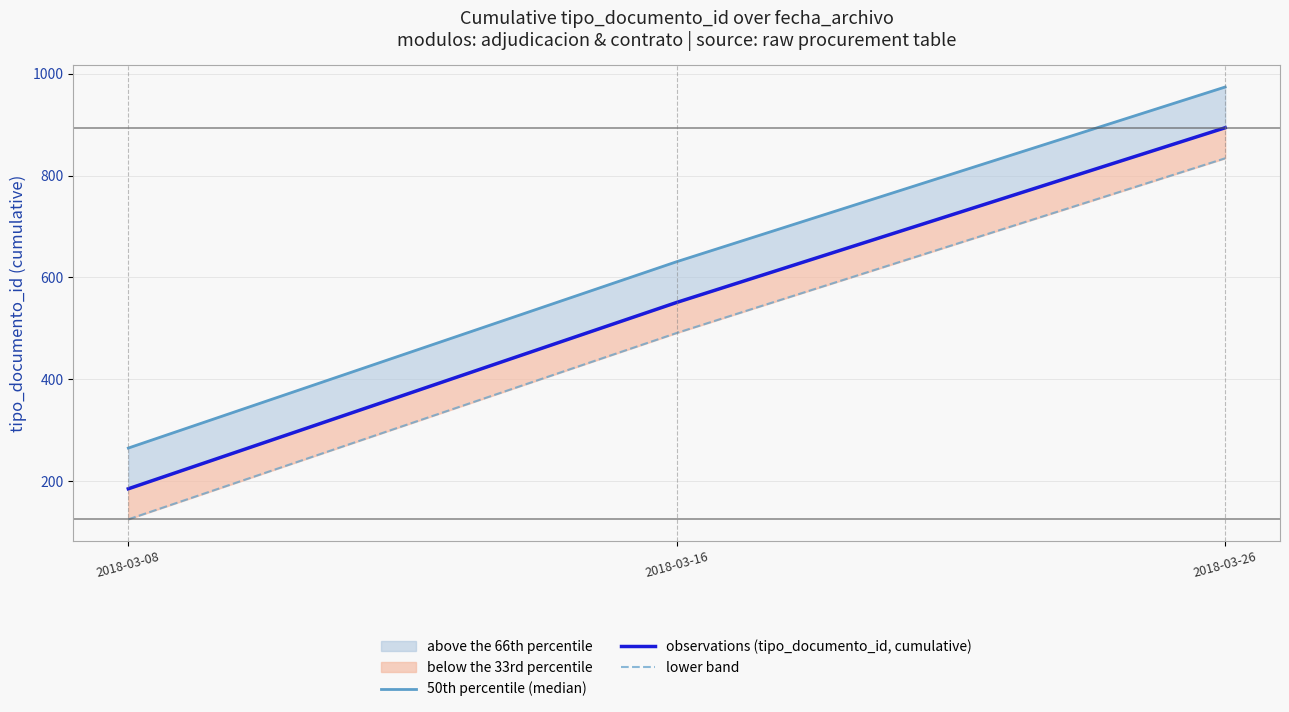

How many data points in observations (tipo_documento_id, cumulative) are less than 551?

1